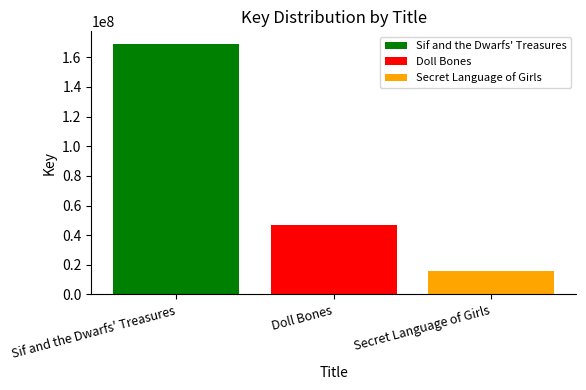

What is the minimum value shown in the chart?

15855837